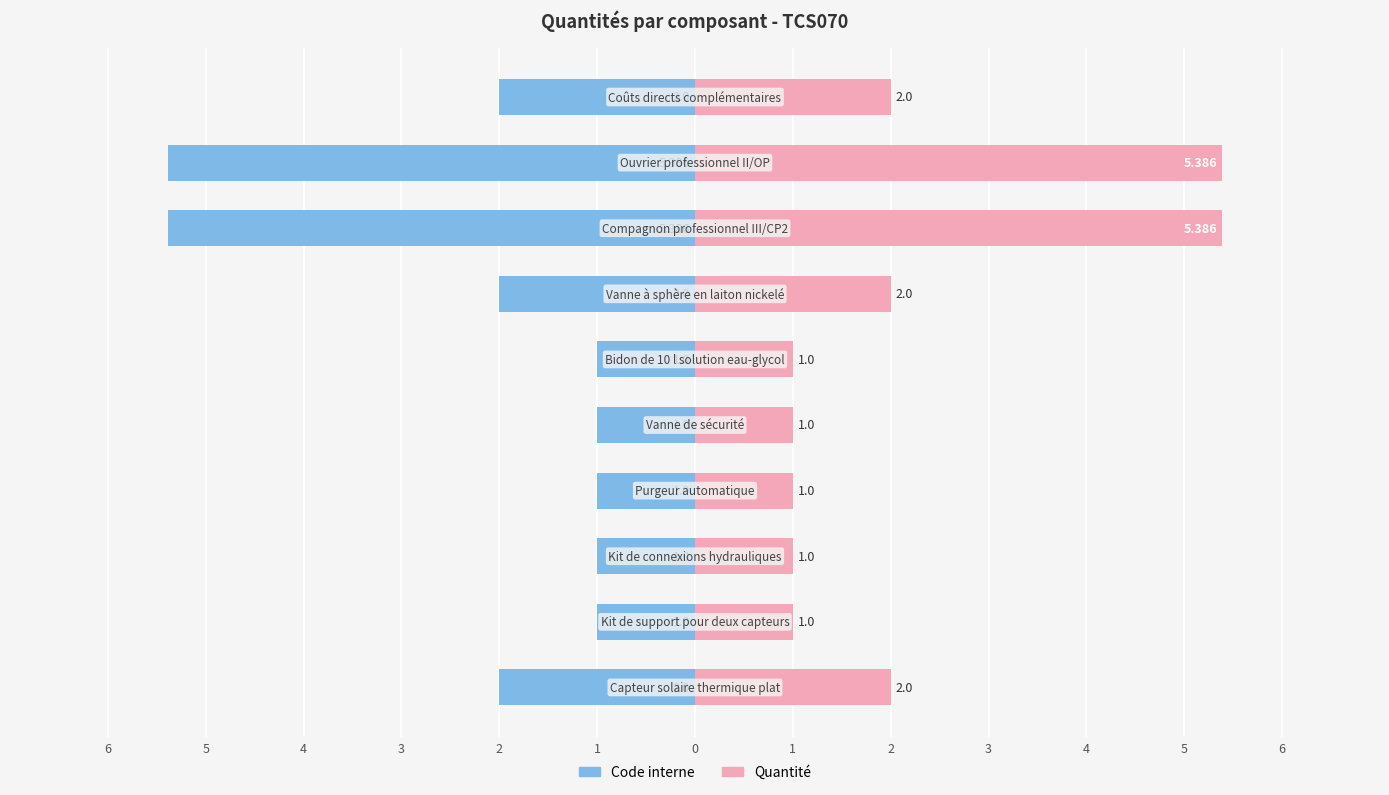

What is the value of the Code interne bar at the 2nd from the left?

-1.0